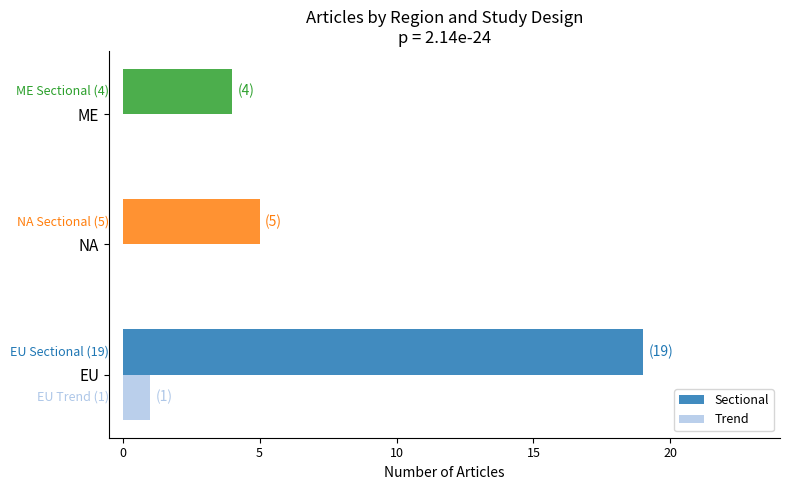

What is the total value across all series at NA?

5